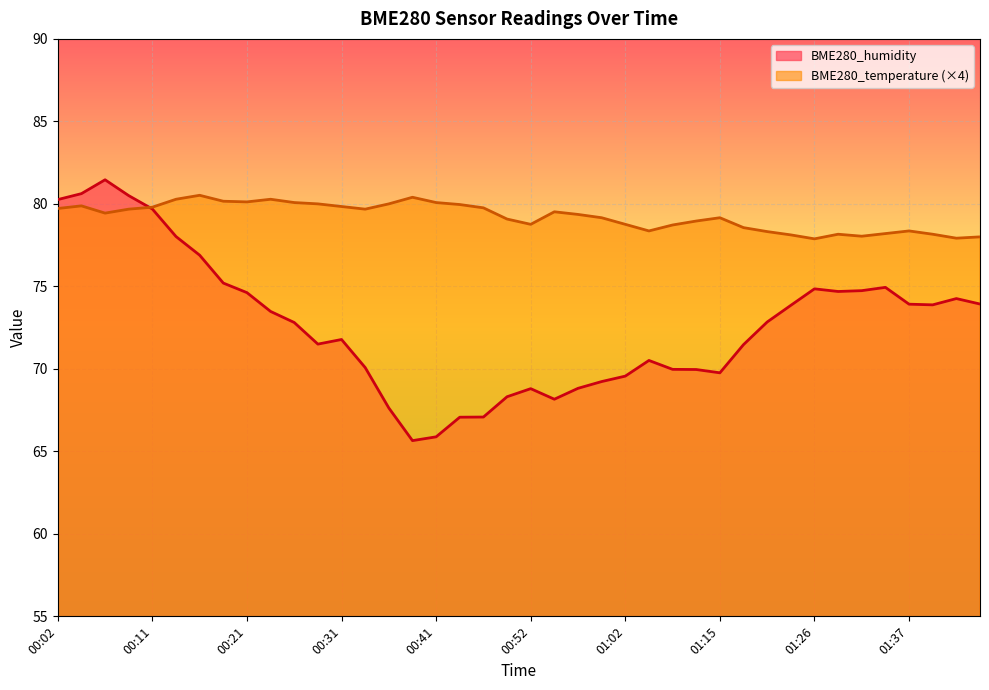

What is the difference between the BME280_temperature values at 00:26 and 01:17?

1.5